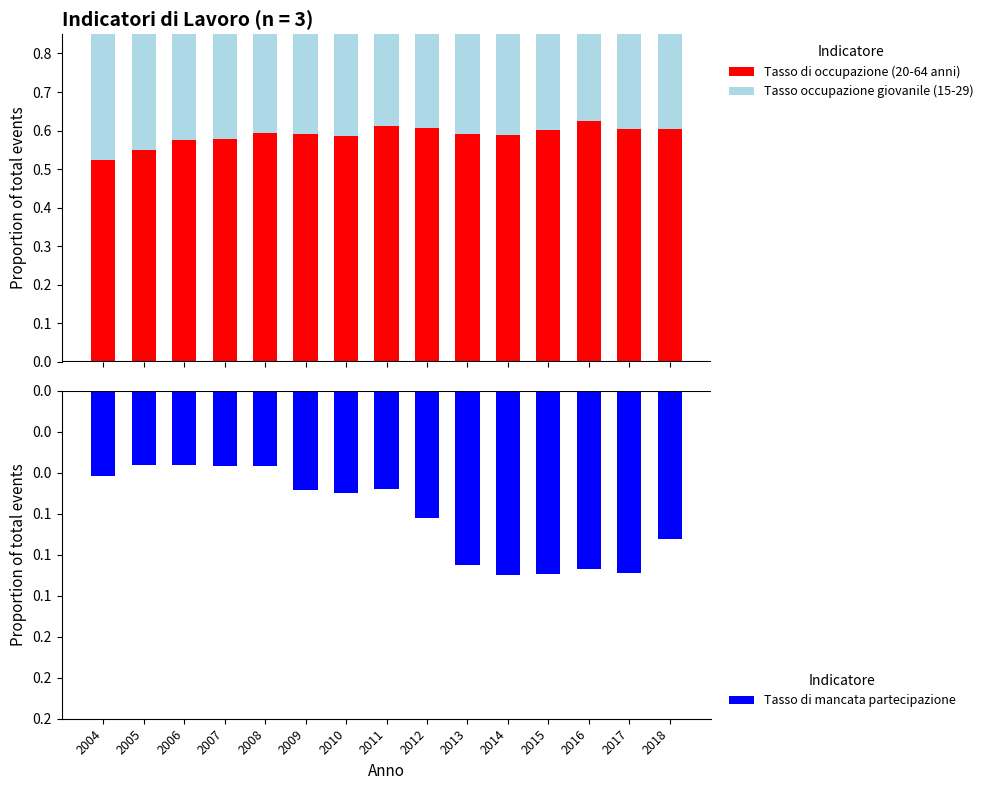

At which category is the sum across all series the highest?

2006